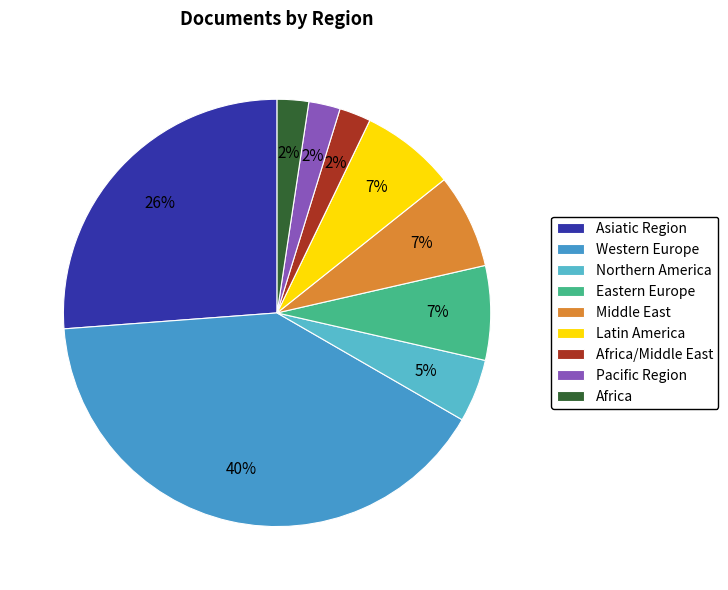

The Northern America slice represents 18% of the pie. True or false?

False